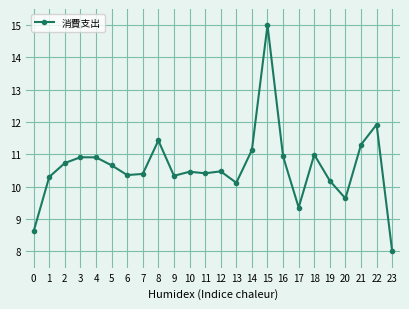

What is the value of the 10th point from the left?

10.3